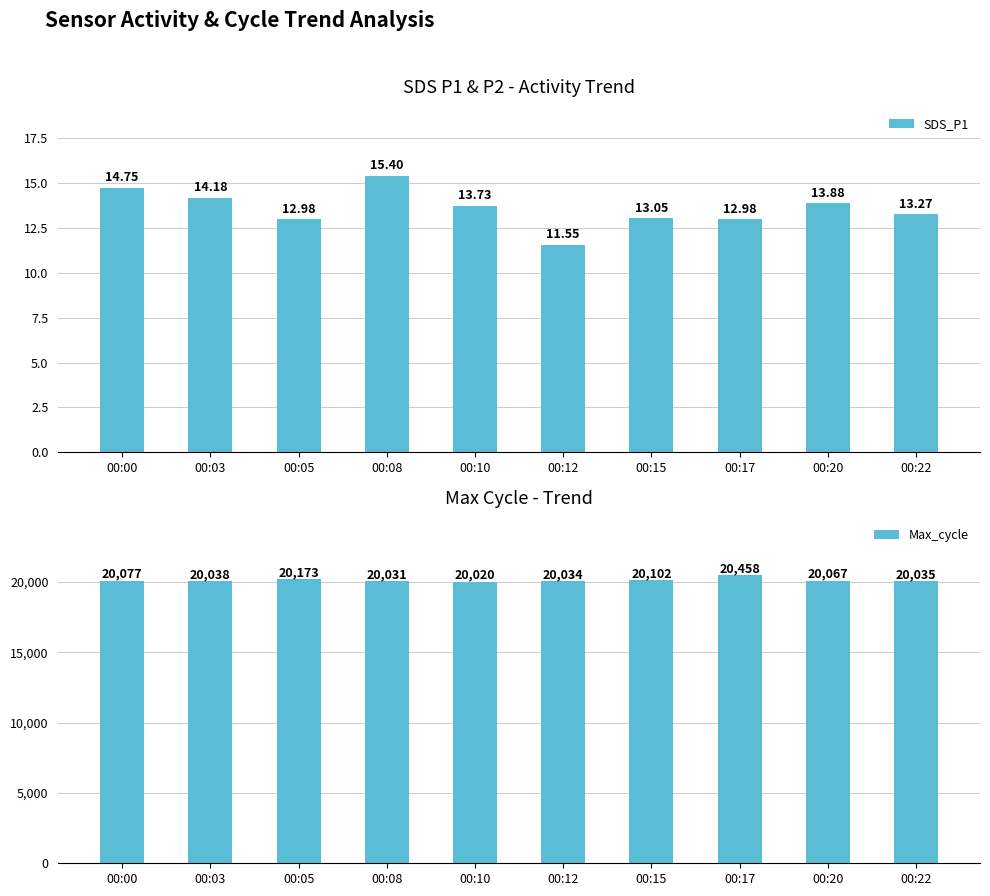

At which category is the sum across all series the highest?

00:17